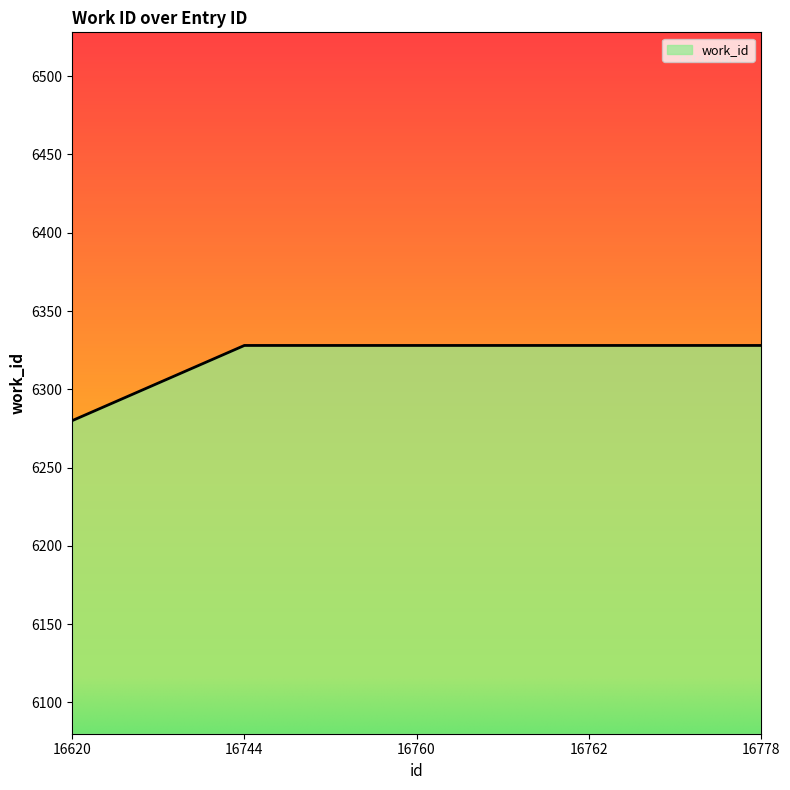

True or false: the data has more than 2 interior local peaks.

False